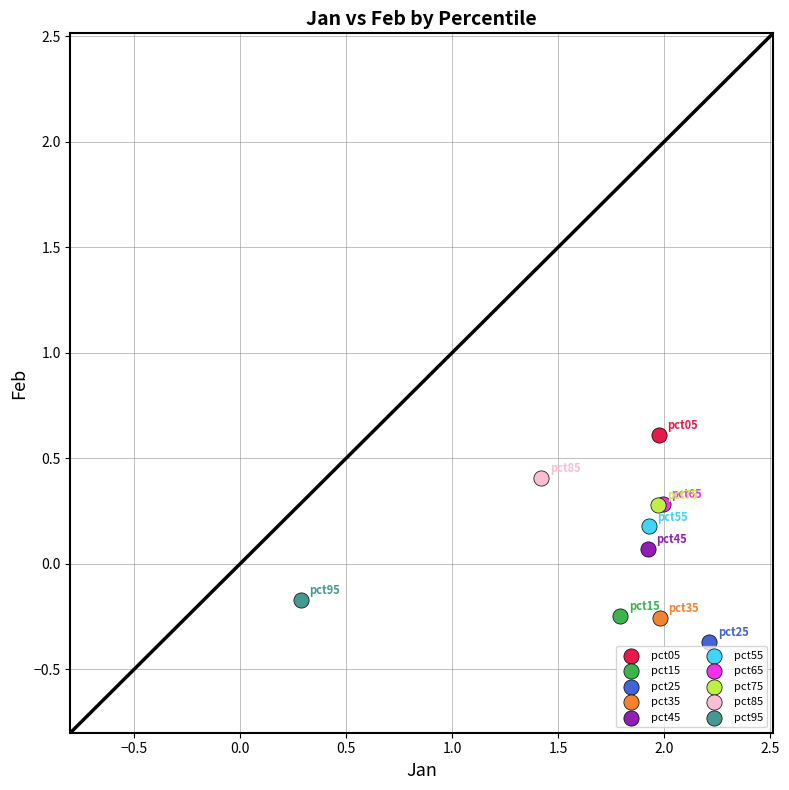

What are all the series names shown in the legend?

pct05, pct15, pct25, pct35, pct45, pct55, pct65, pct75, pct85, pct95